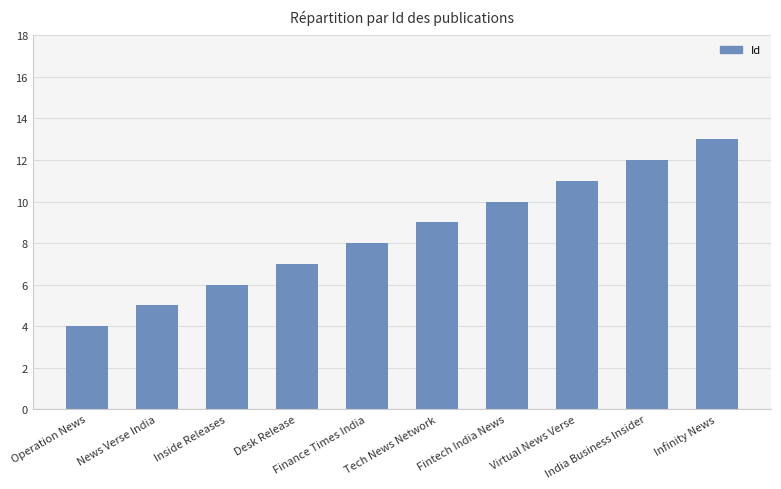

Between Inside Releases and Desk Release, which is larger?

Desk Release